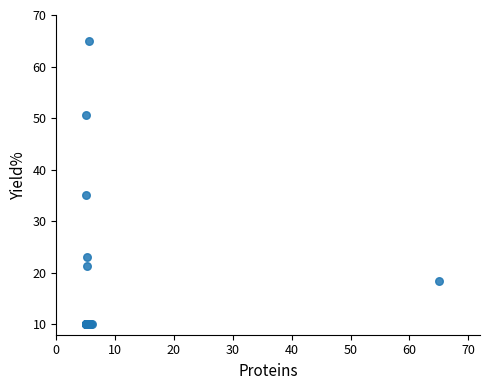

What Y value in the scatter plot is closest to 37?

35.1